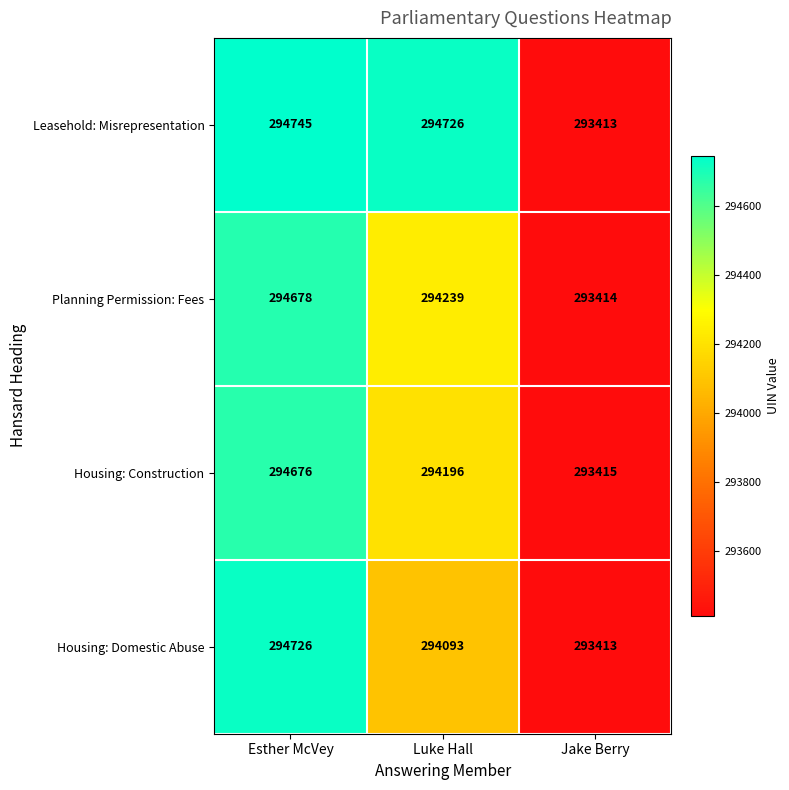

Reading right to left, transcribe all the data shown in this chart.

Leasehold: Misrepresentation: Jake Berry=293413	Luke Hall=294726	Esther McVey=294745
Planning Permission: Fees: Jake Berry=293414	Luke Hall=294239	Esther McVey=294678
Housing: Construction: Jake Berry=293415	Luke Hall=294196	Esther McVey=294676
Housing: Domestic Abuse: Jake Berry=293413	Luke Hall=294093	Esther McVey=294726